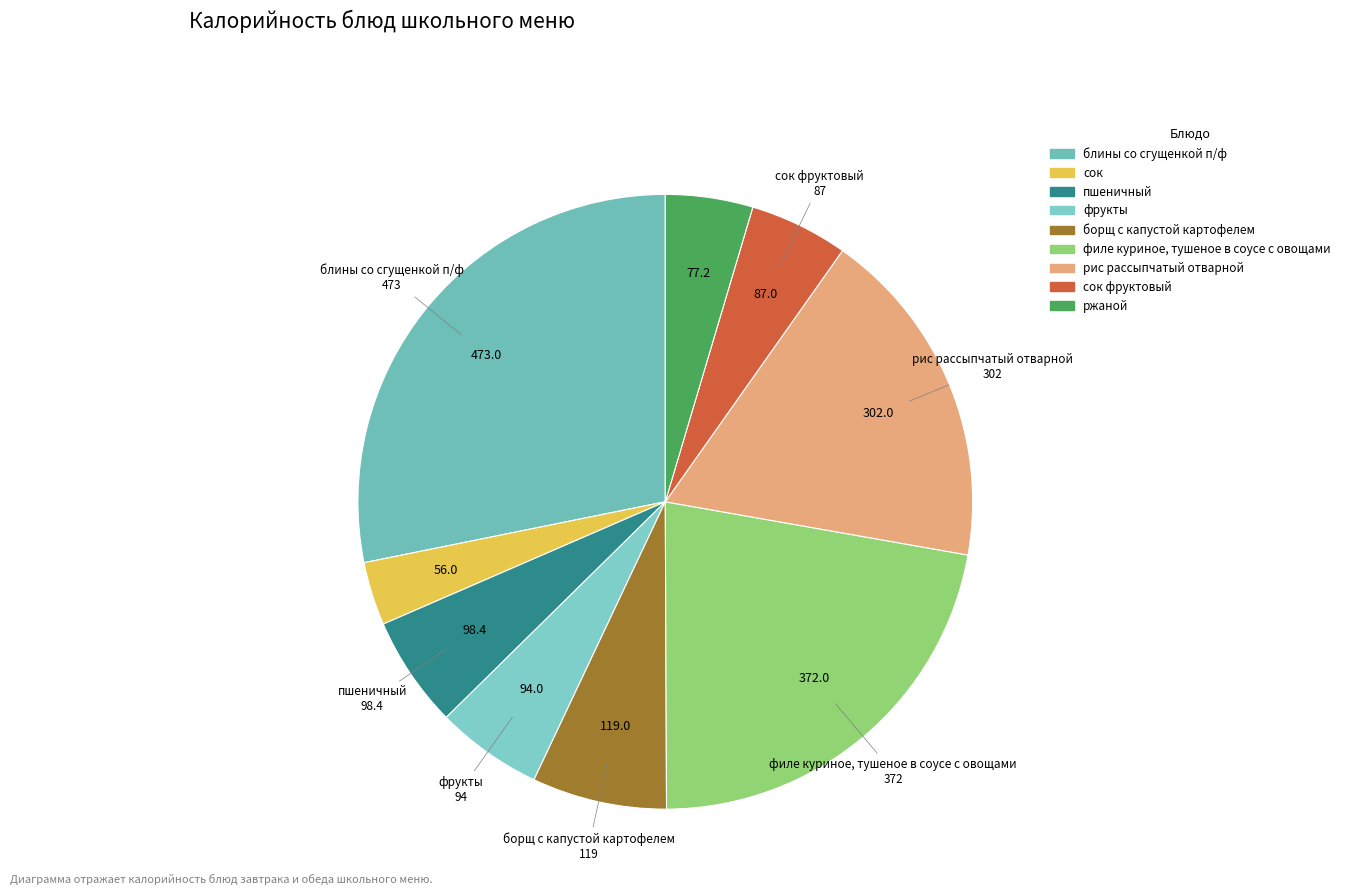

Is there any slice that represents more than half of the pie?

No